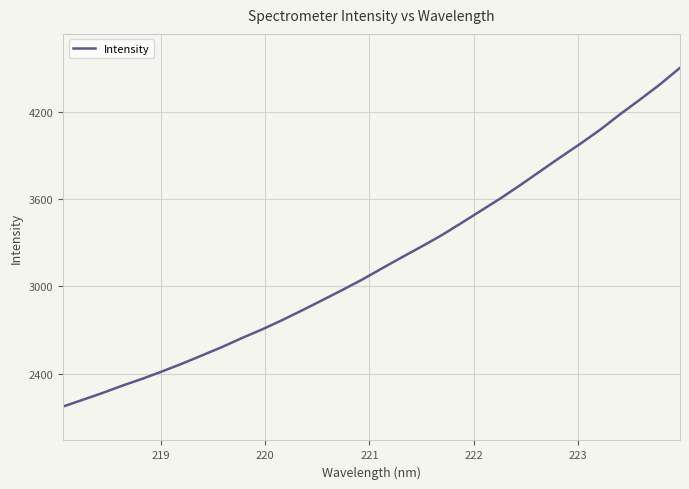

What is the maximum value shown in the chart?

4506.7